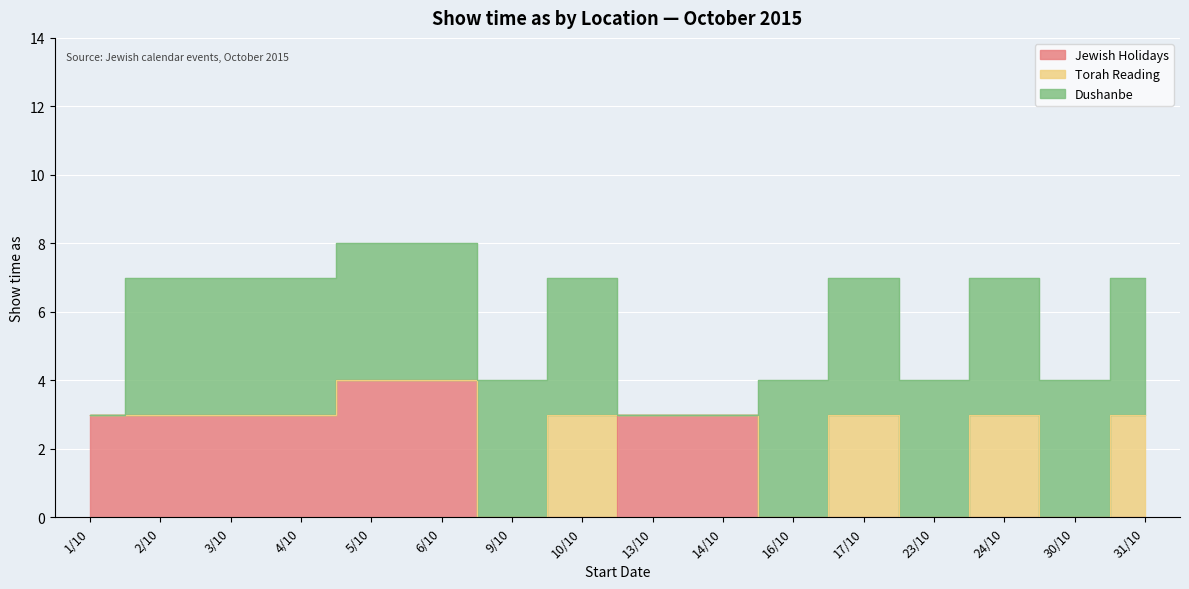

Between 23/10 and 6/10, which is larger?

6/10